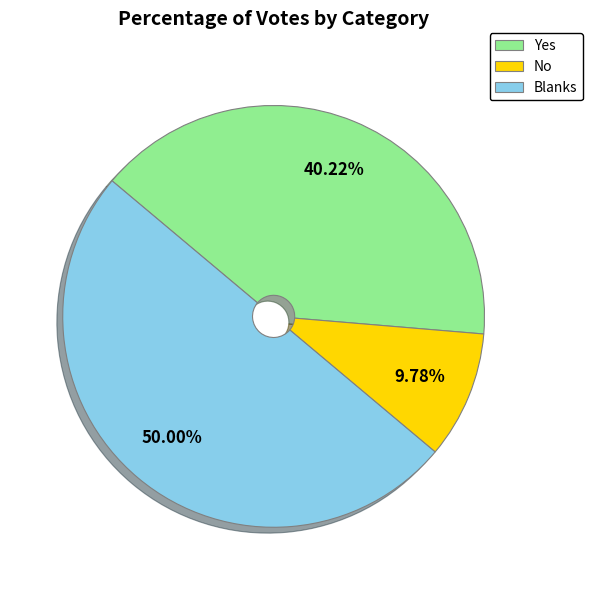

Does No account for over 50% of the chart?

No